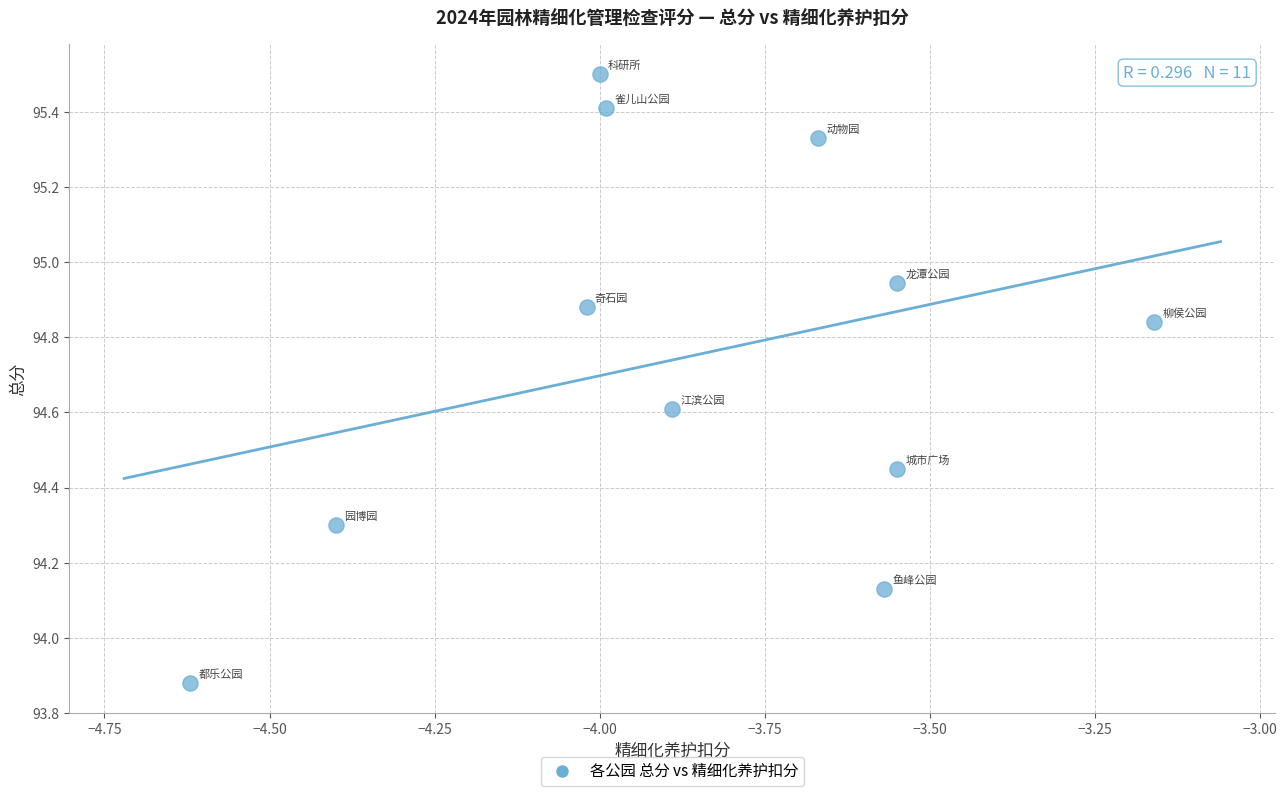

What is the average X value?

-3.9